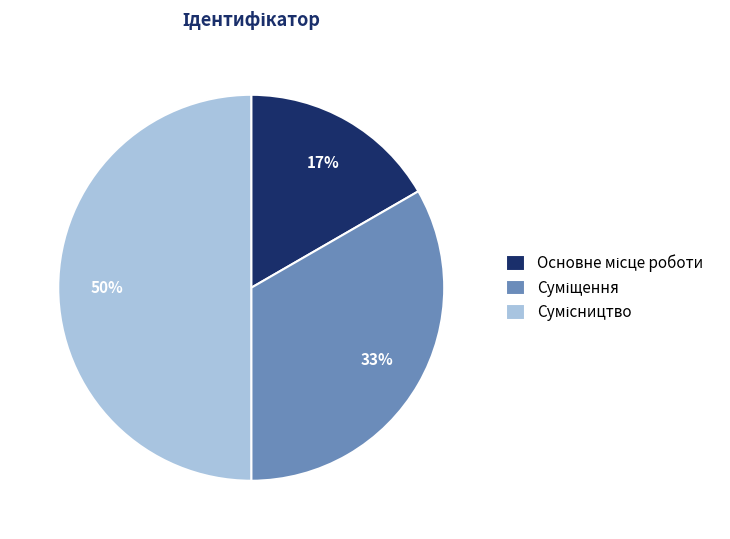

How many slices are in this pie chart?

3